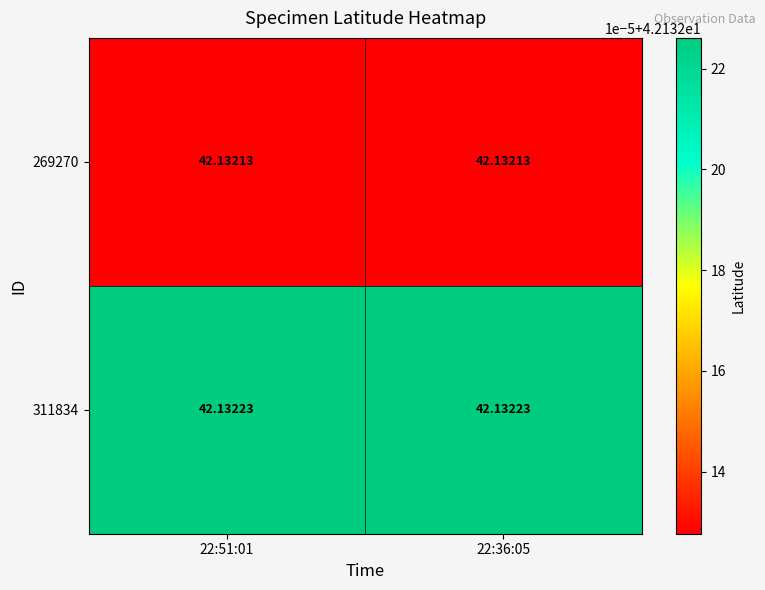

Reading left to right, what are all the values shown in this chart?

269270: 22:51:01=42.1	22:36:05=42.1
311834: 22:51:01=42.1	22:36:05=42.1